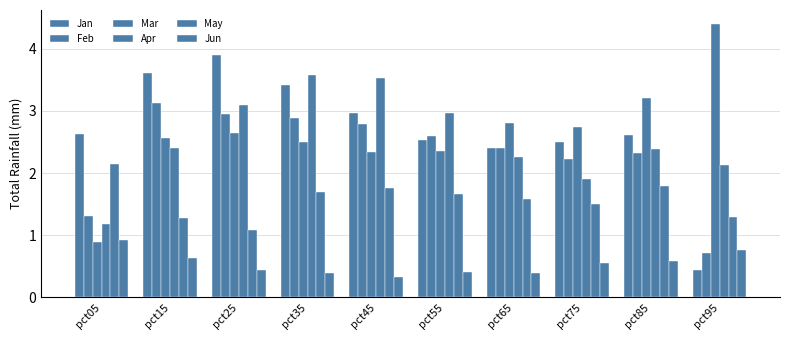

How many groups of bars are there?

10